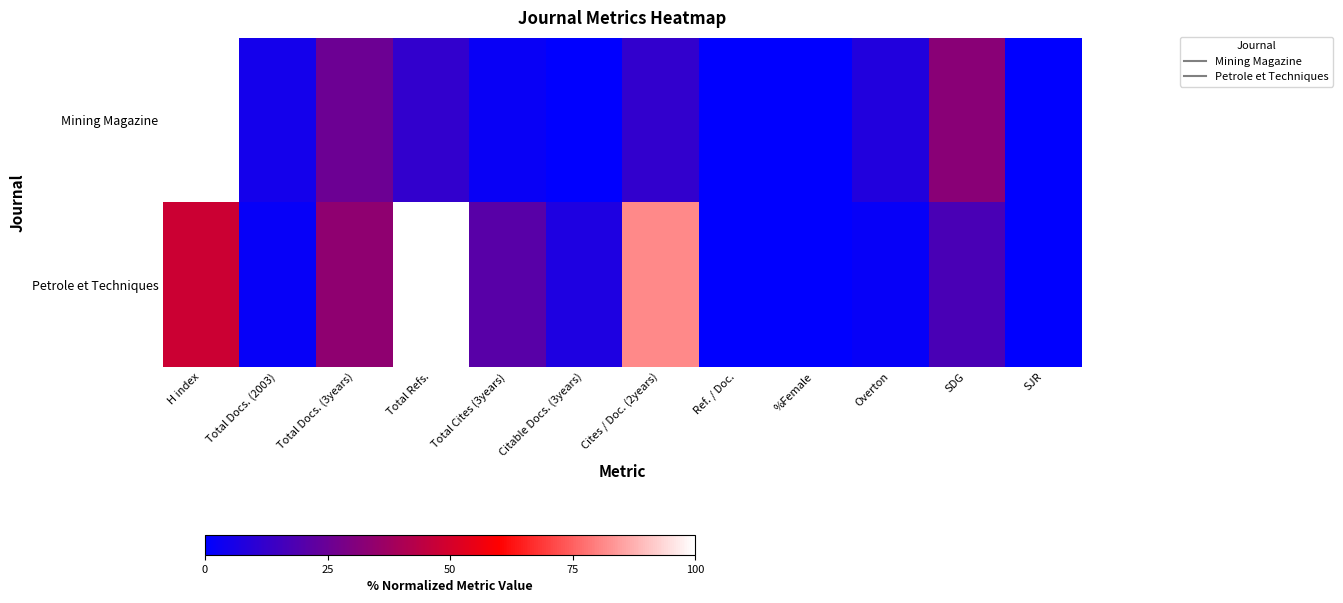

List the series in order of their peak value, highest first.

Mining Magazine, Petrole et Techniques